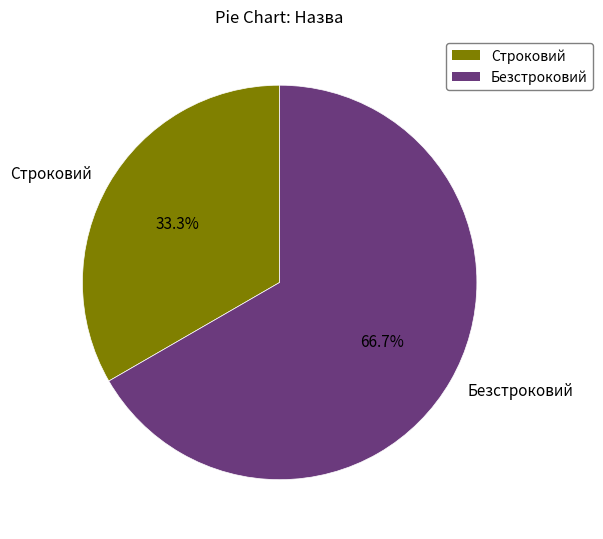

Between Безстроковий and Строковий, which is larger?

Безстроковий